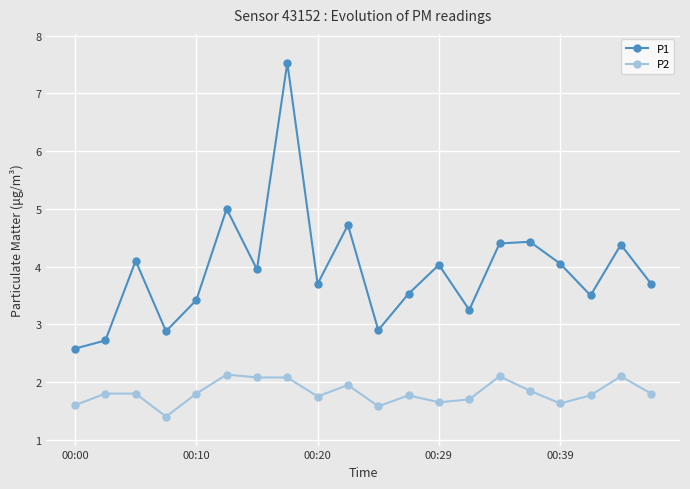

What is the sum of all P1 values?

78.8